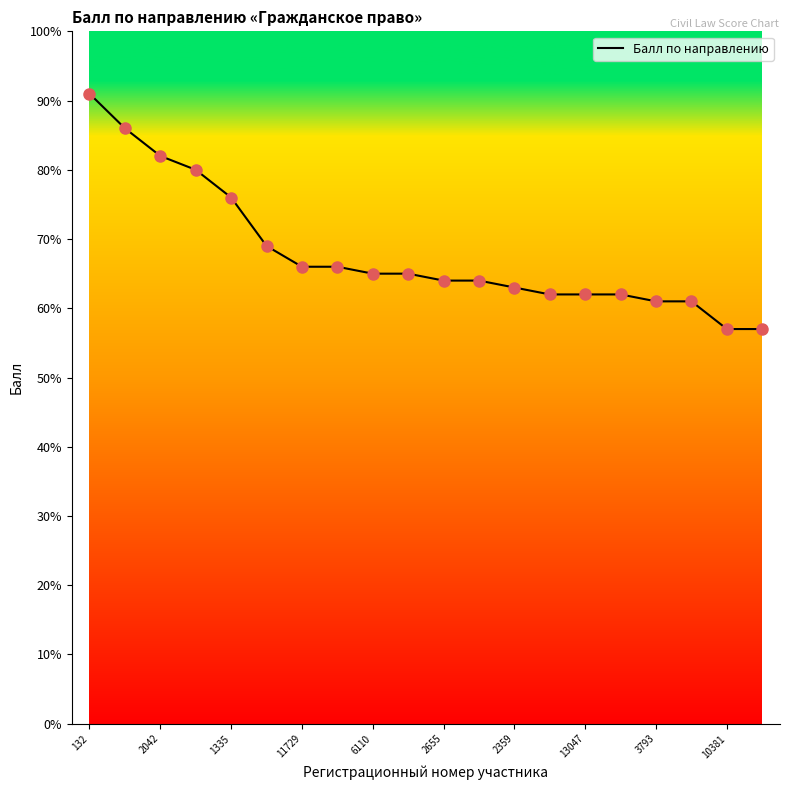

What is the minimum value shown in the chart?

57